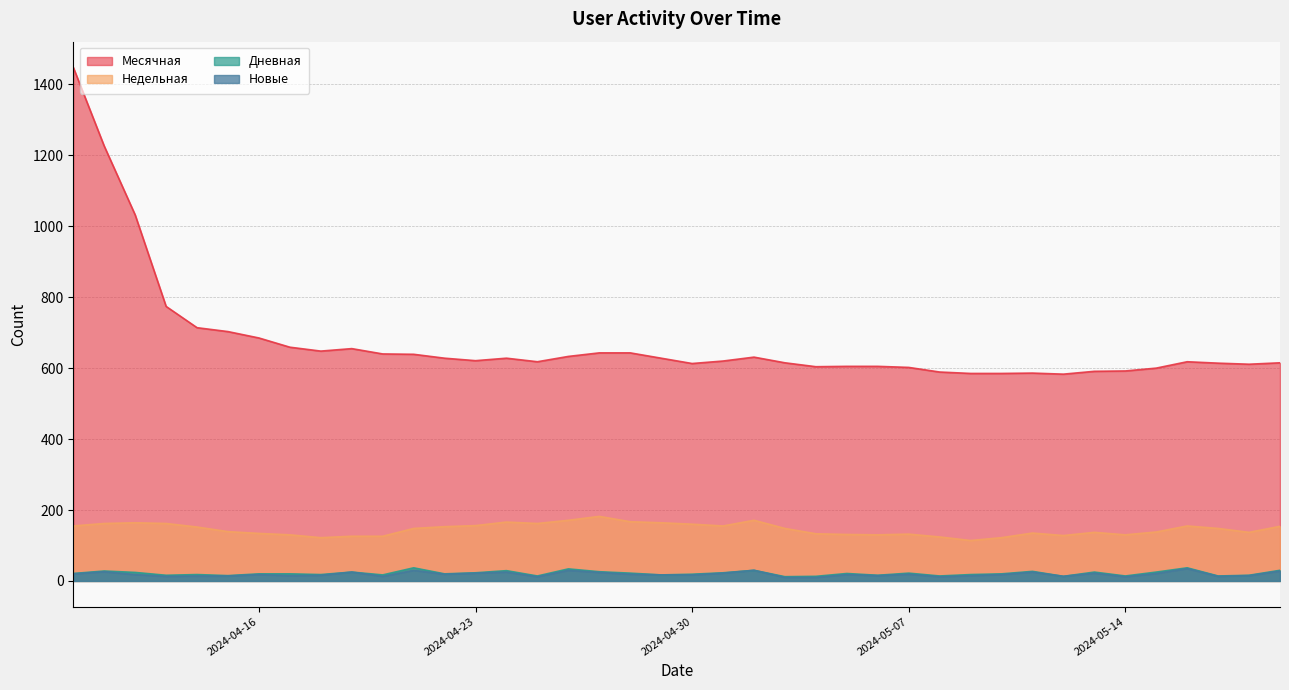

Is the value of Недельная at 2024-04-12 greater than the value of Дневная at 2024-04-30?

Yes